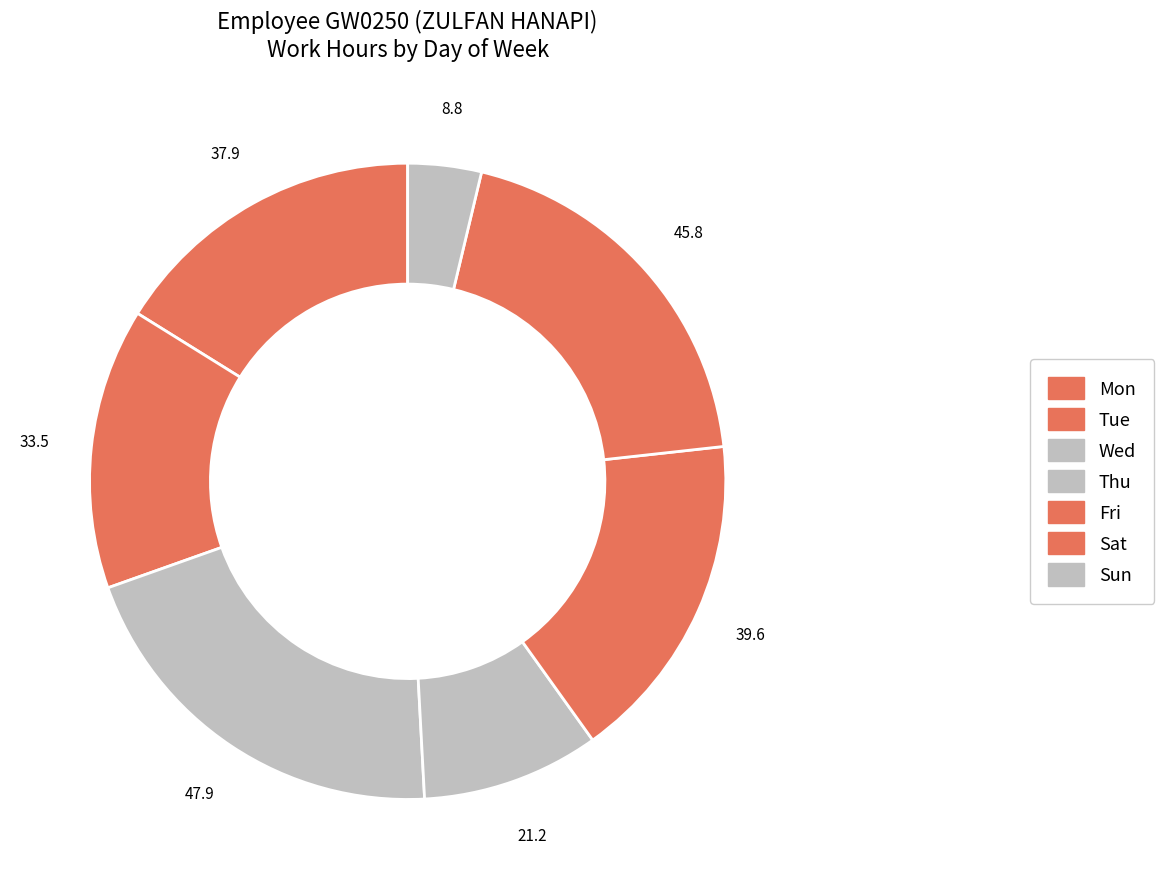

Approximately how many times larger is the value at Sun compared to Tue?

0.8